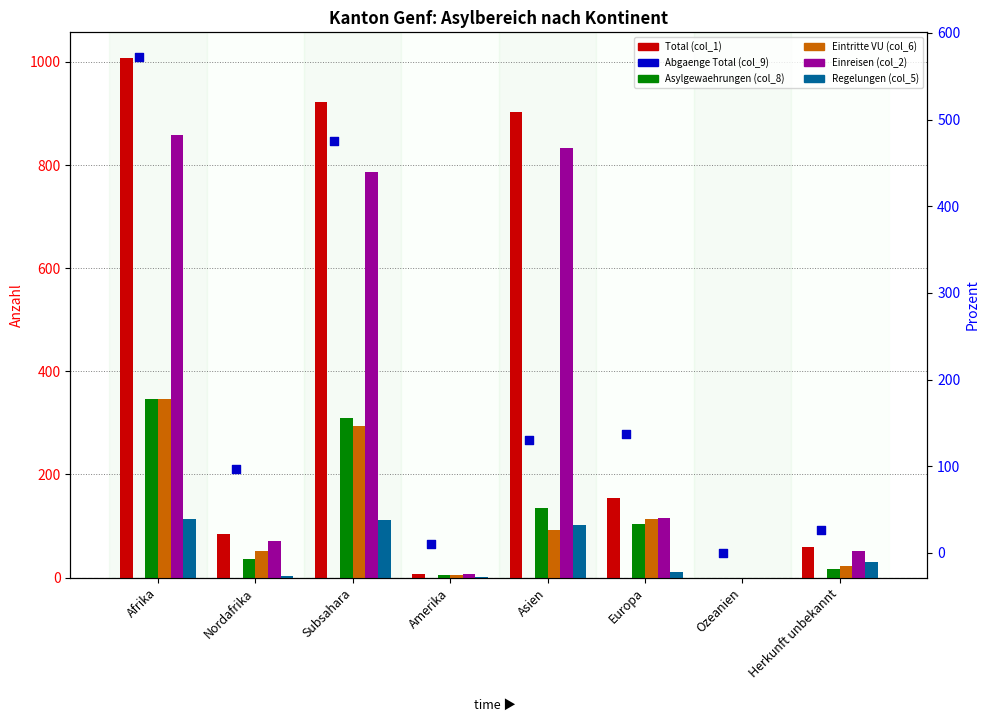

Is the value of Eintritte VU (col_6) at Ozeanien greater than the value of Regelungen (col_5) at Afrika?

No